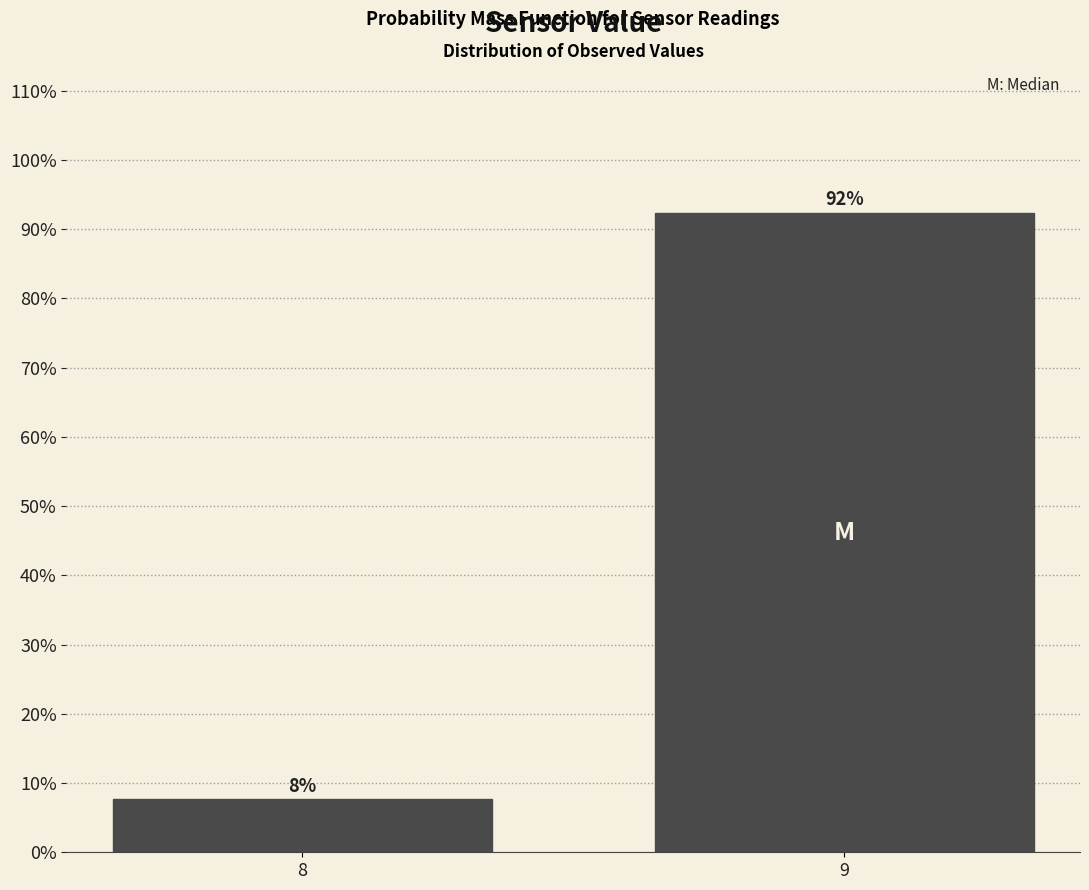

What is the sum of the values at 9 and 8?

100.0